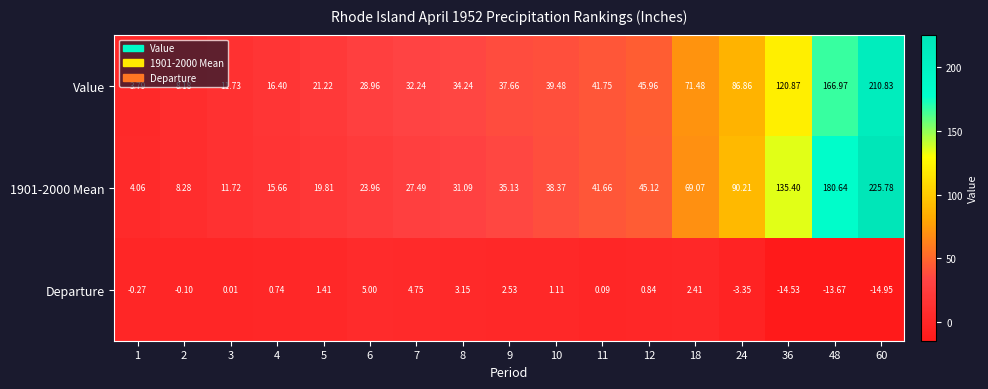

Is the value of 1901-2000 Mean at 8 greater than the value of Value at 8?

No